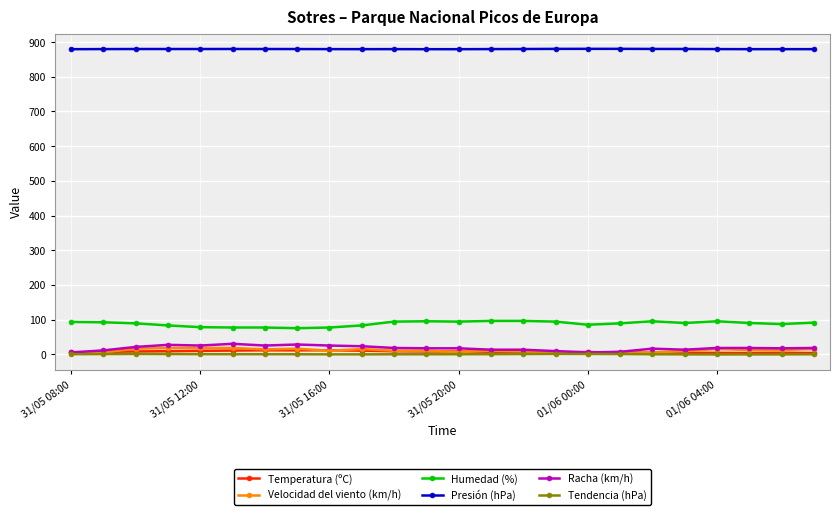

What is the highest value of the Presión (hPa) series?

880.7